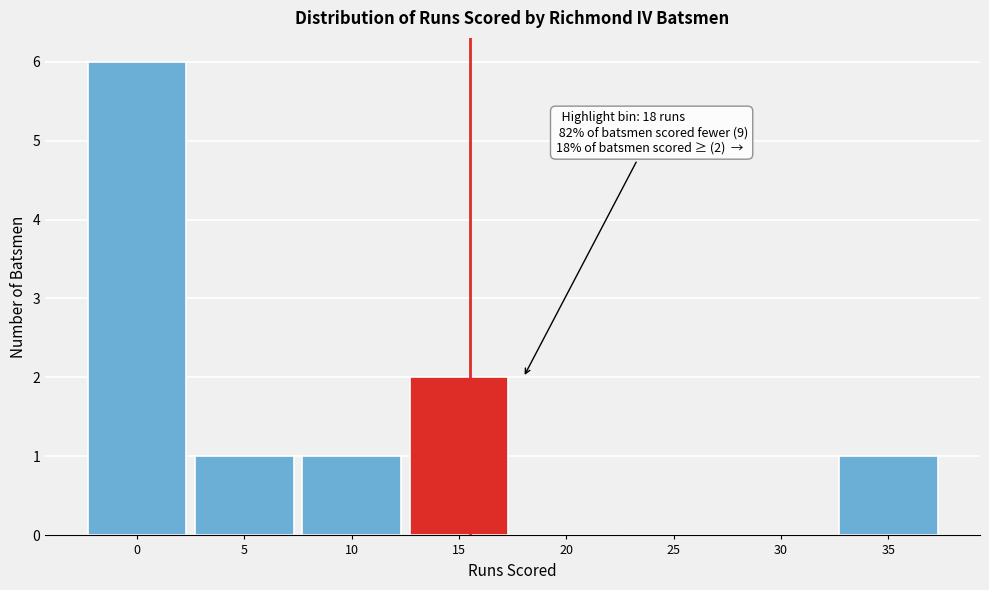

Reading right to left, transcribe all the data shown in this chart.

35=1	30=0	25=0	20=0	15=2	10=1	5=1	0=6